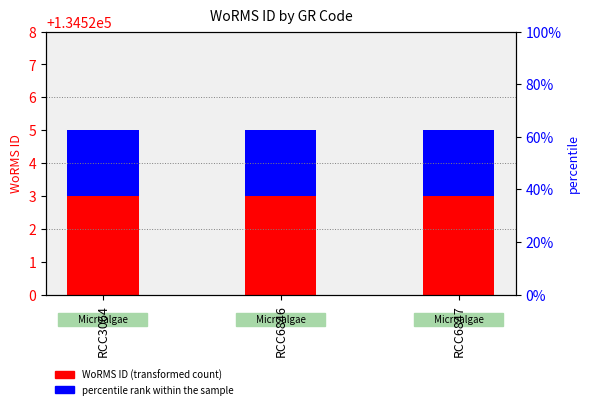

Which series changed the most between RCC3064 and RCC6847?

WoRMS ID